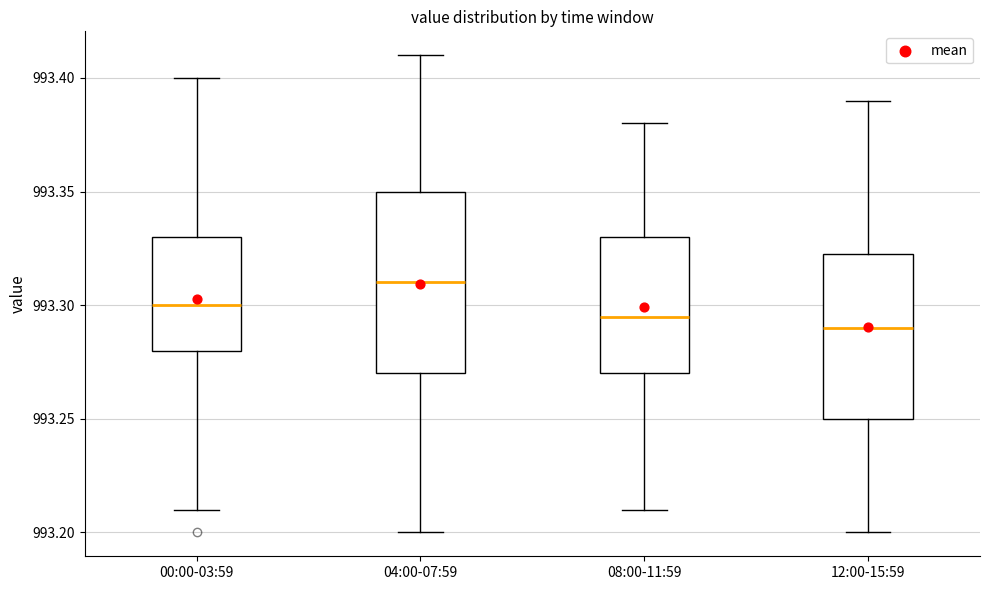

Which box is the tallest, from its lower edge to its upper edge?

04:00-07:59